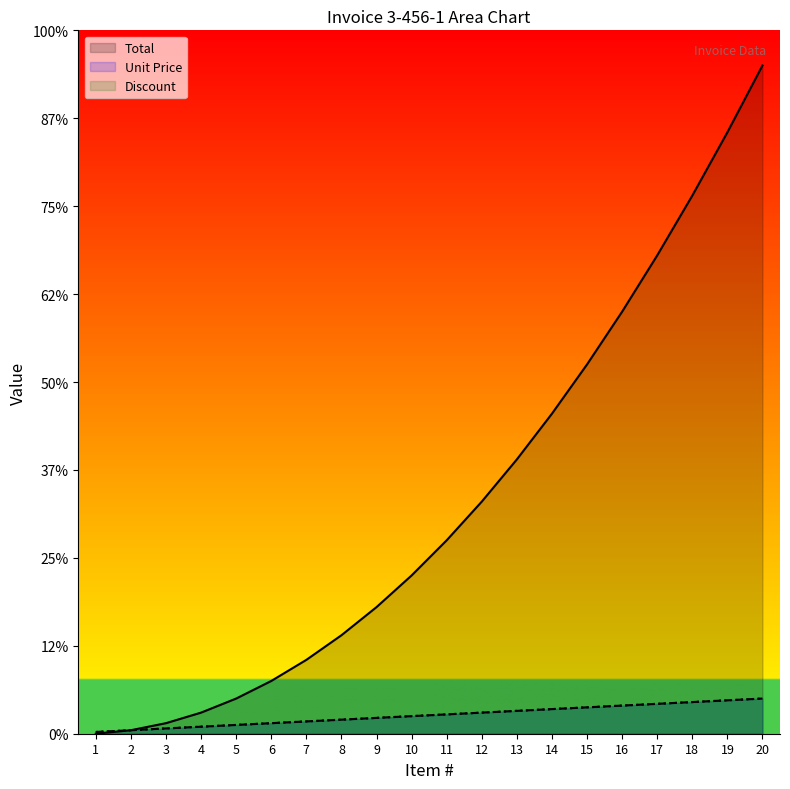

How many series are shown in this chart?

3